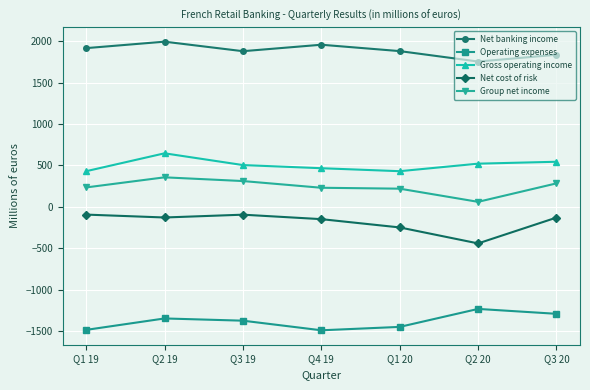

What are all the series names shown in the legend?

Net banking income, Operating expenses, Gross operating income, Net cost of risk, Group net income